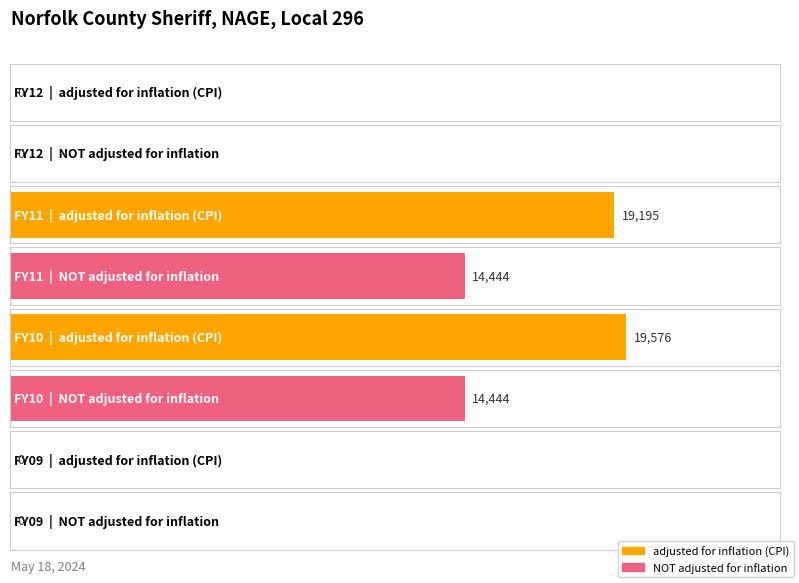

What are all the series names shown in the legend?

adjusted for inflation (CPI), NOT adjusted for inflation